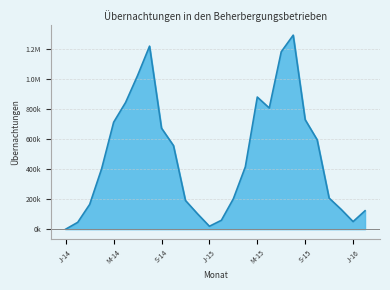

The value at J-16 is 86216. True or false?

False